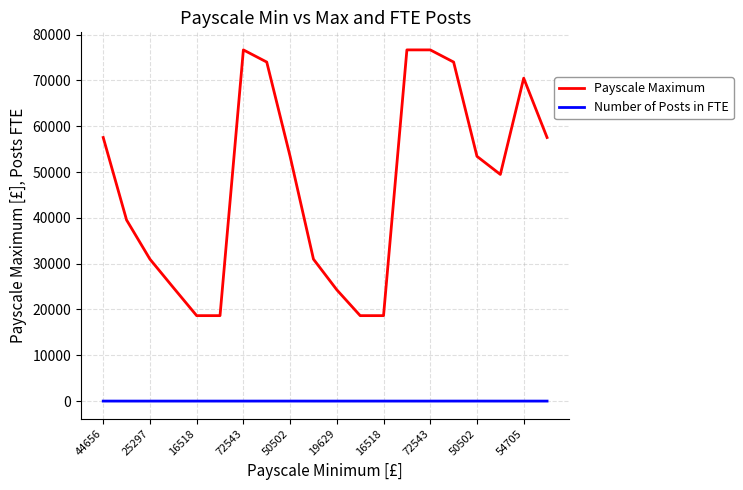

Which series has the largest range (max minus min)?

Payscale Maximum